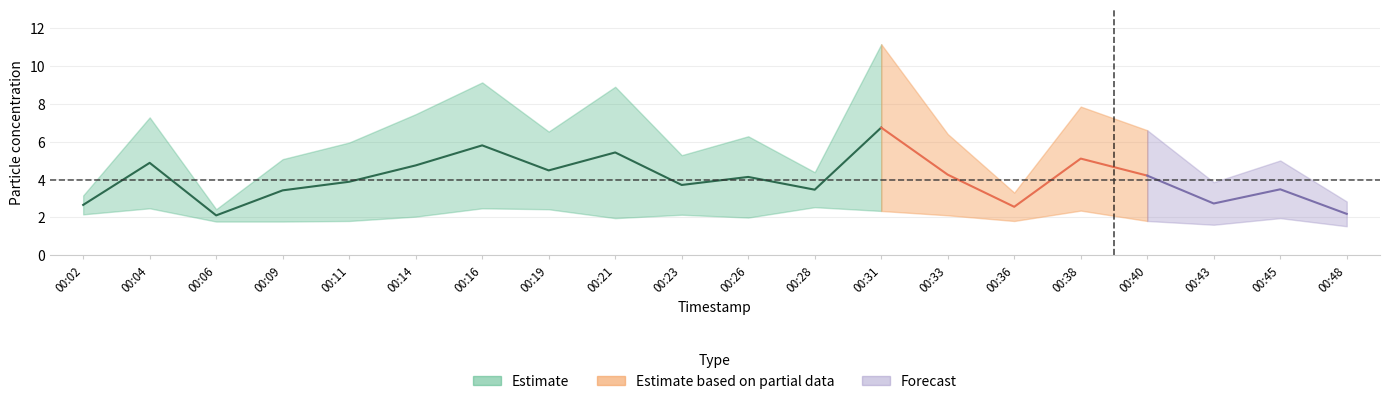

What is the value of the P1 point at the 2nd from the left?

7.3